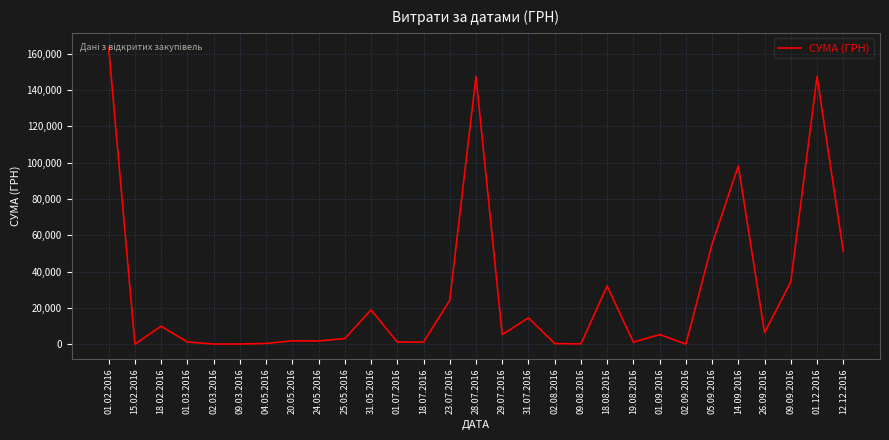

What is the sum of all values?

826394.6